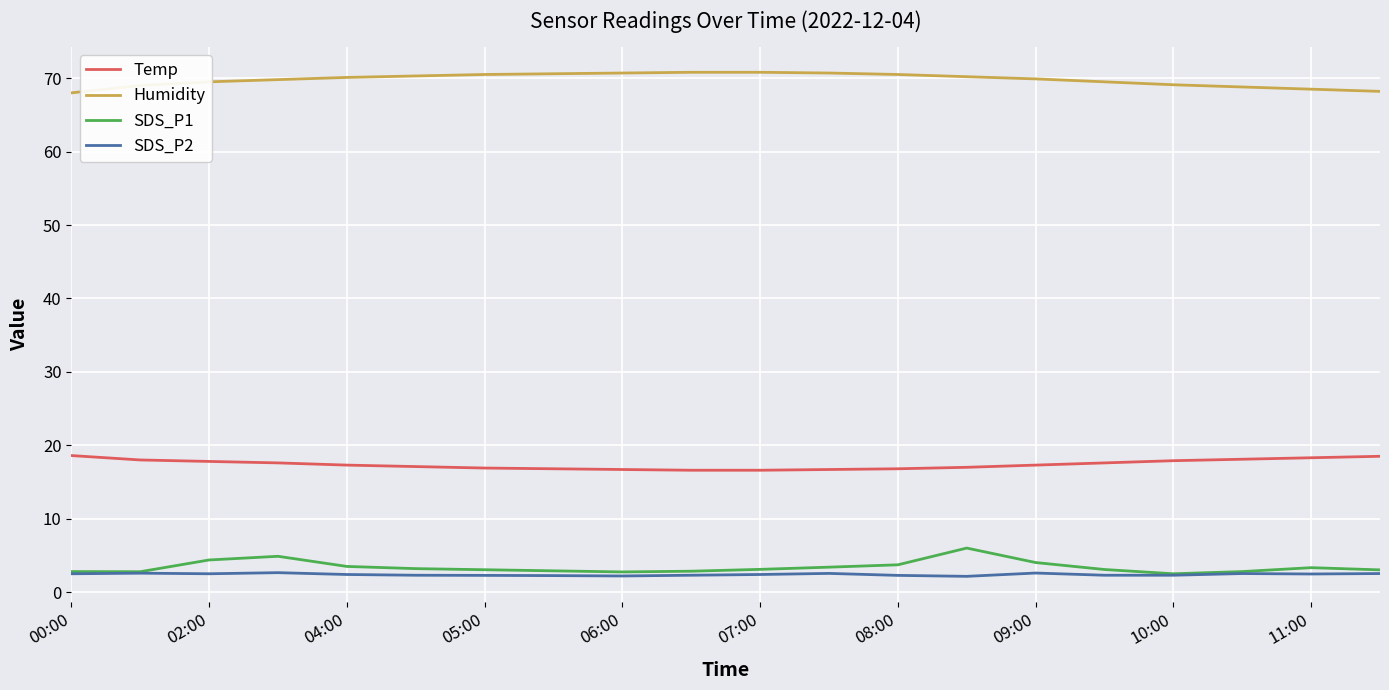

Which series has the largest total across all categories?

Humidity